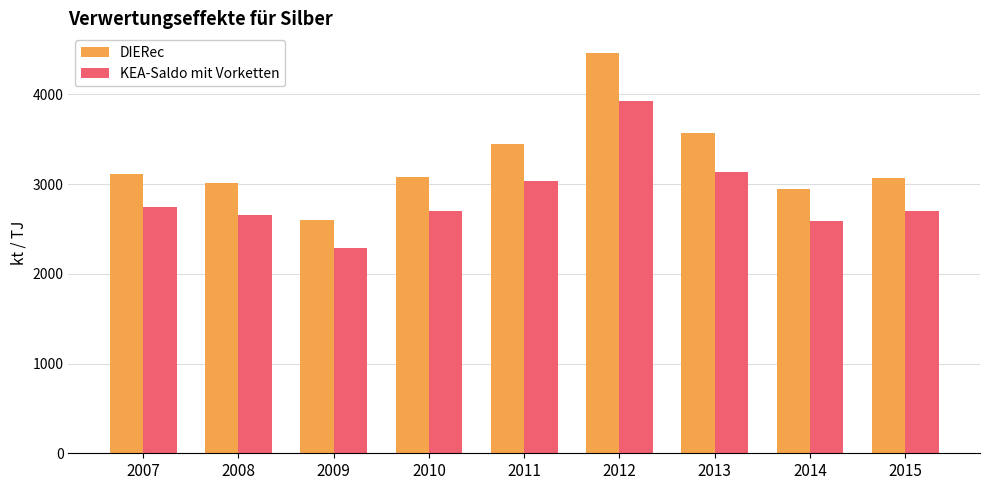

True or false: KEA-Saldo mit Vorketten has a value of 3134 at 2013.

True